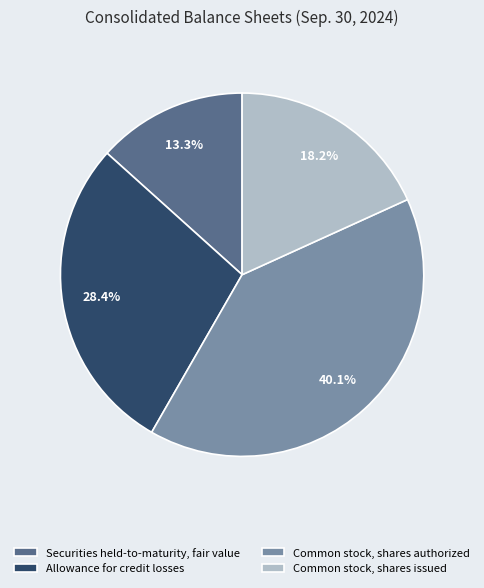

Between Allowance for credit losses and Common stock, shares authorized, which is larger?

Common stock, shares authorized